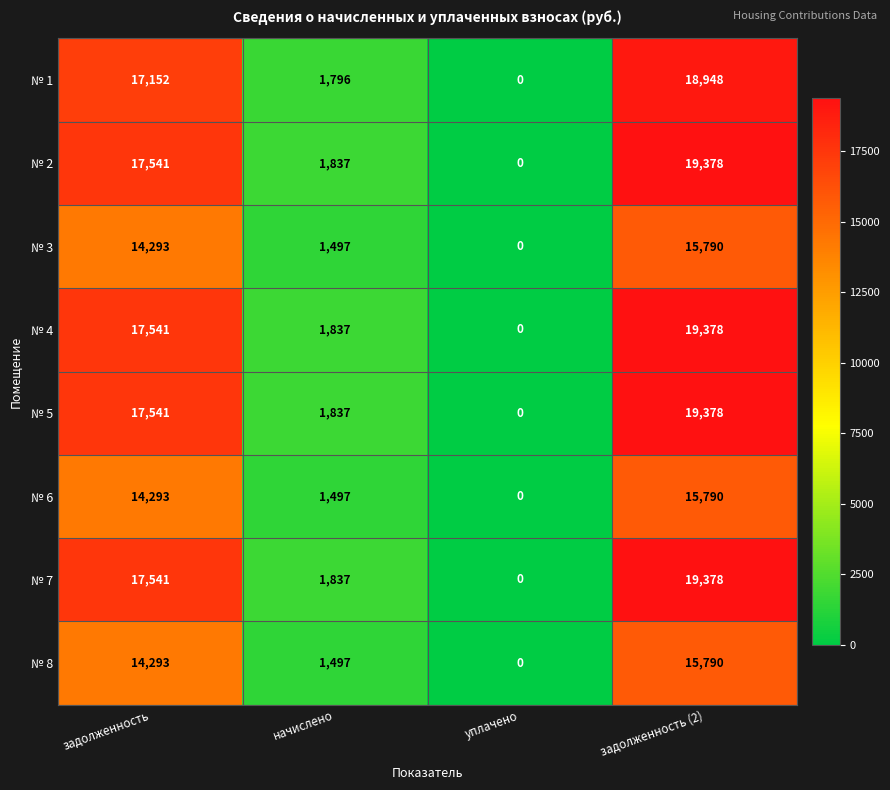

Rank the categories by № 4 value from lowest to highest.

уплачено, начислено, задолженность, задолженность (2)